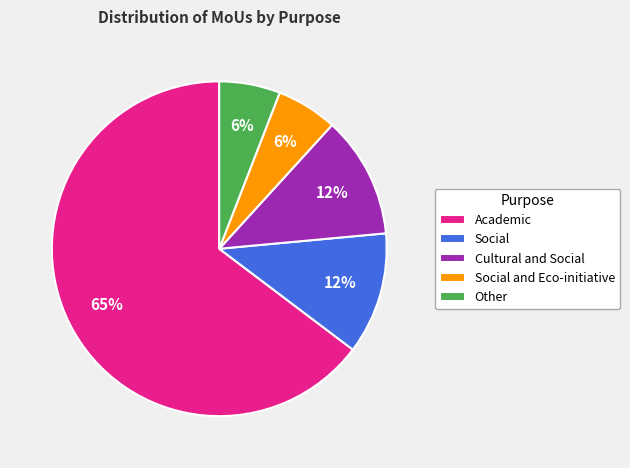

Which category has the biggest portion of the pie?

Academic